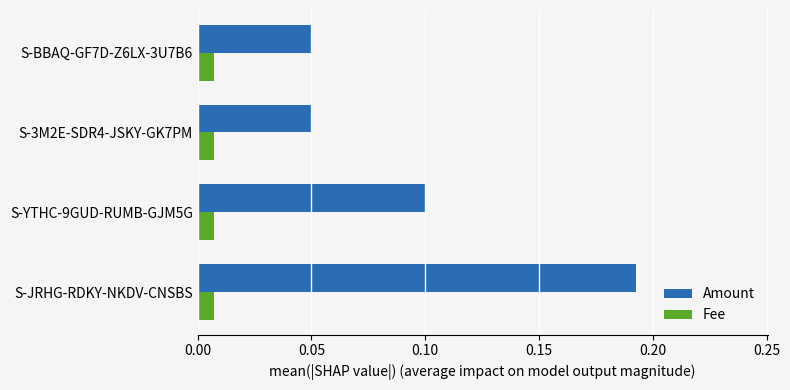

List the series in order of their overall mean, lowest first.

Fee, Amount